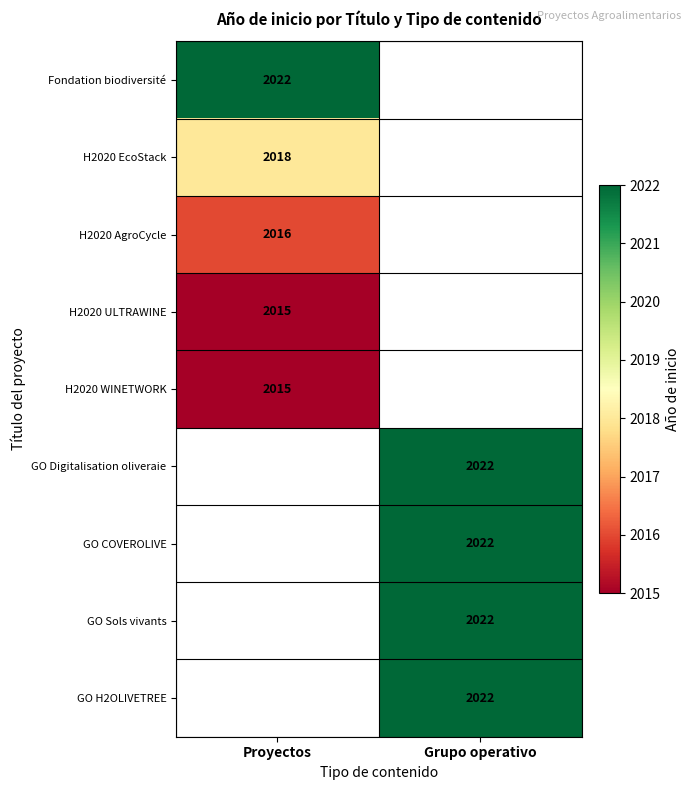

What is the maximum value shown in the chart?

2022.0